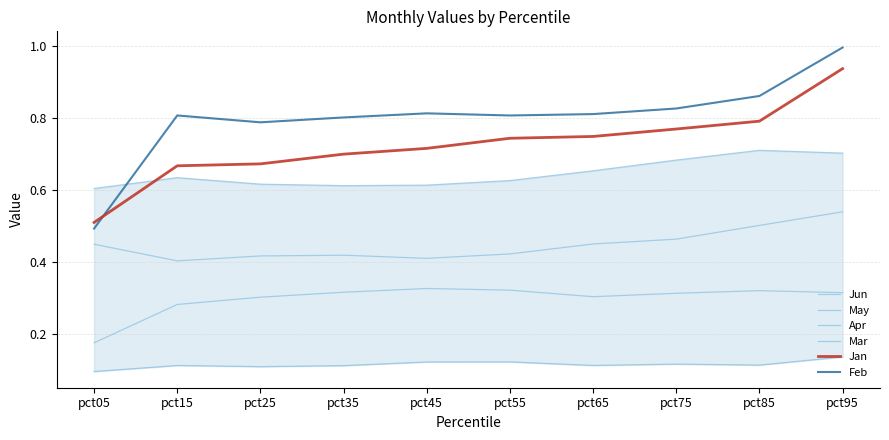

True or false: May has a value of 0.1 at pct85.

False